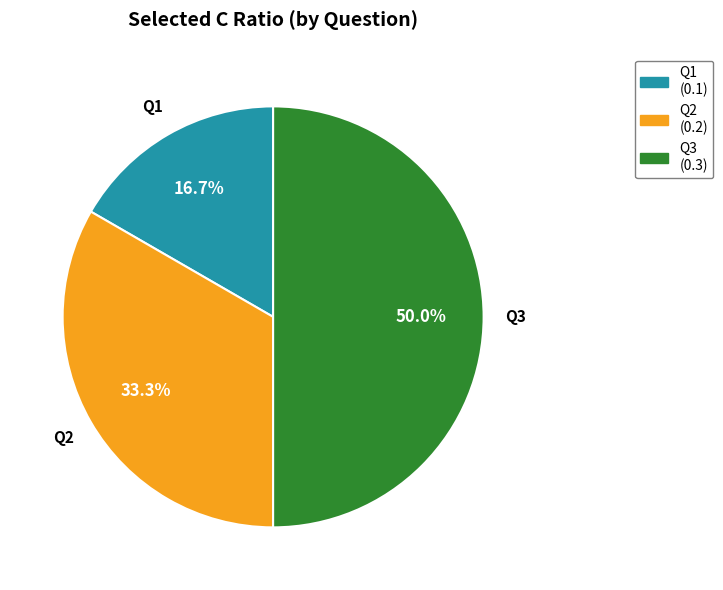

Which slice is the smallest?

Q1